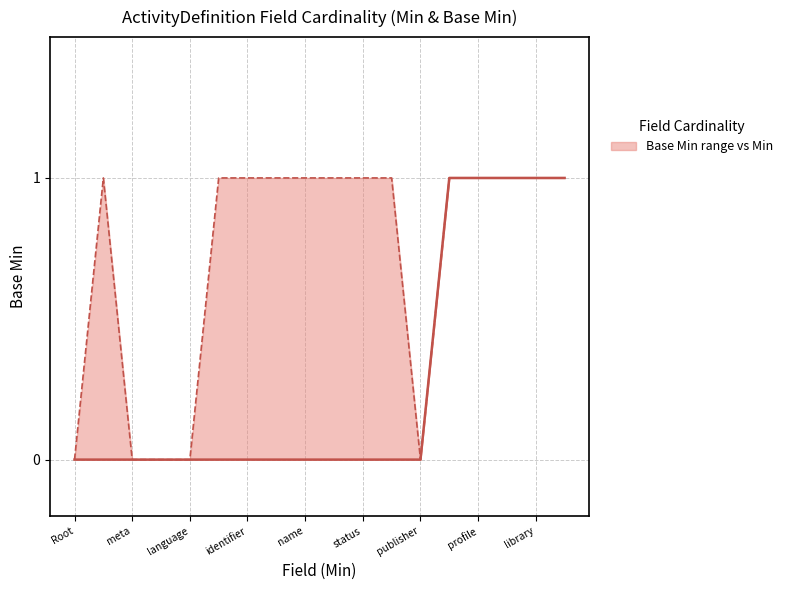

Is the value of Base Min at publisher greater than the value of Min at 13?

No